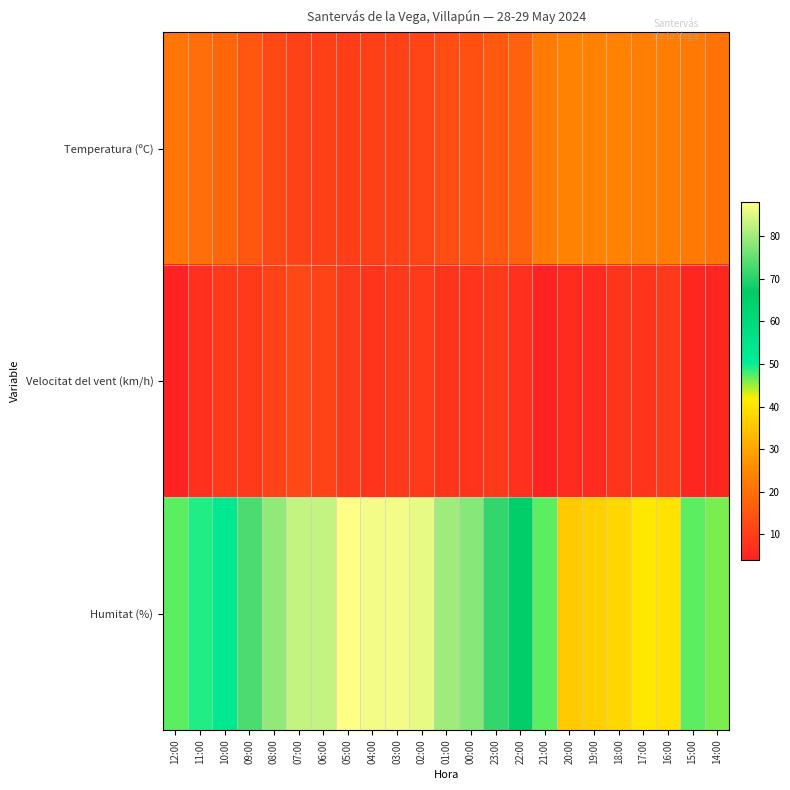

At which category is the sum across all series the highest?

05:00